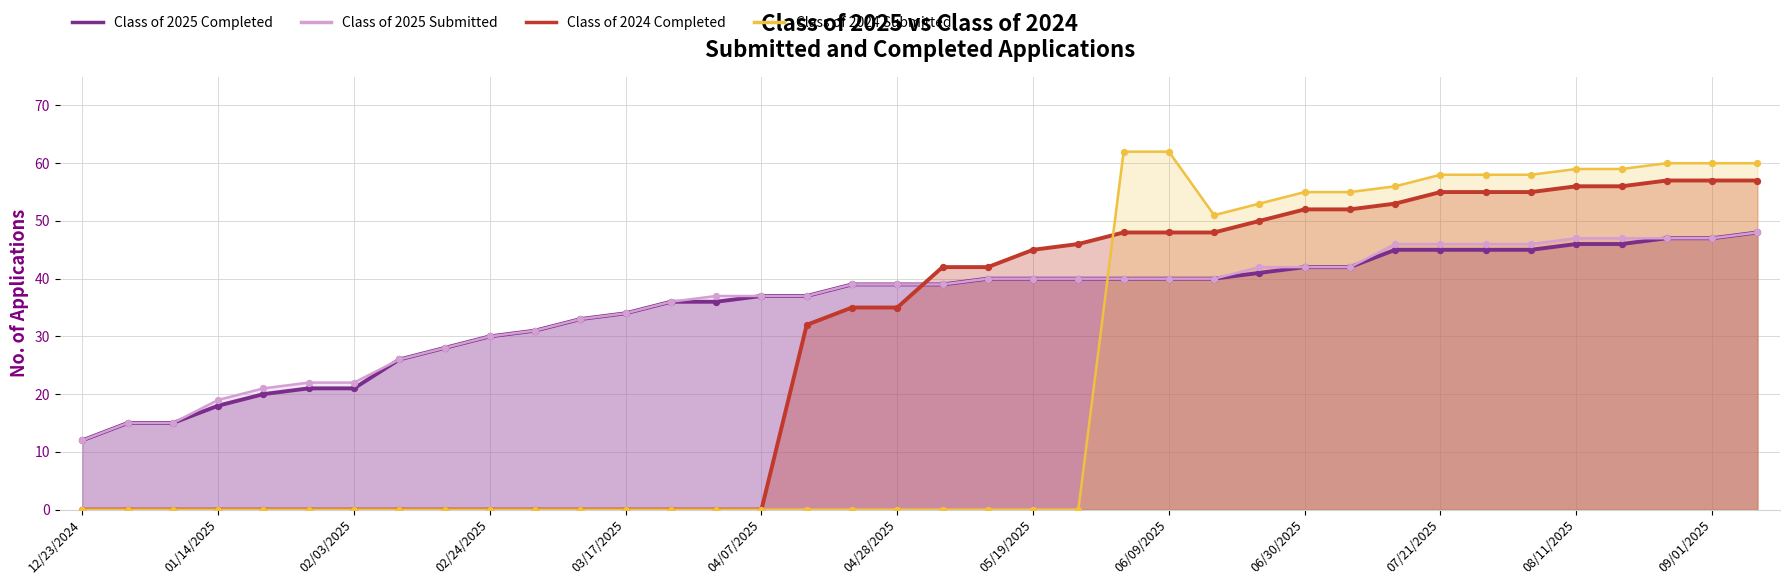

Which series reaches the minimum Y coordinate?

Class of 2024 Completed